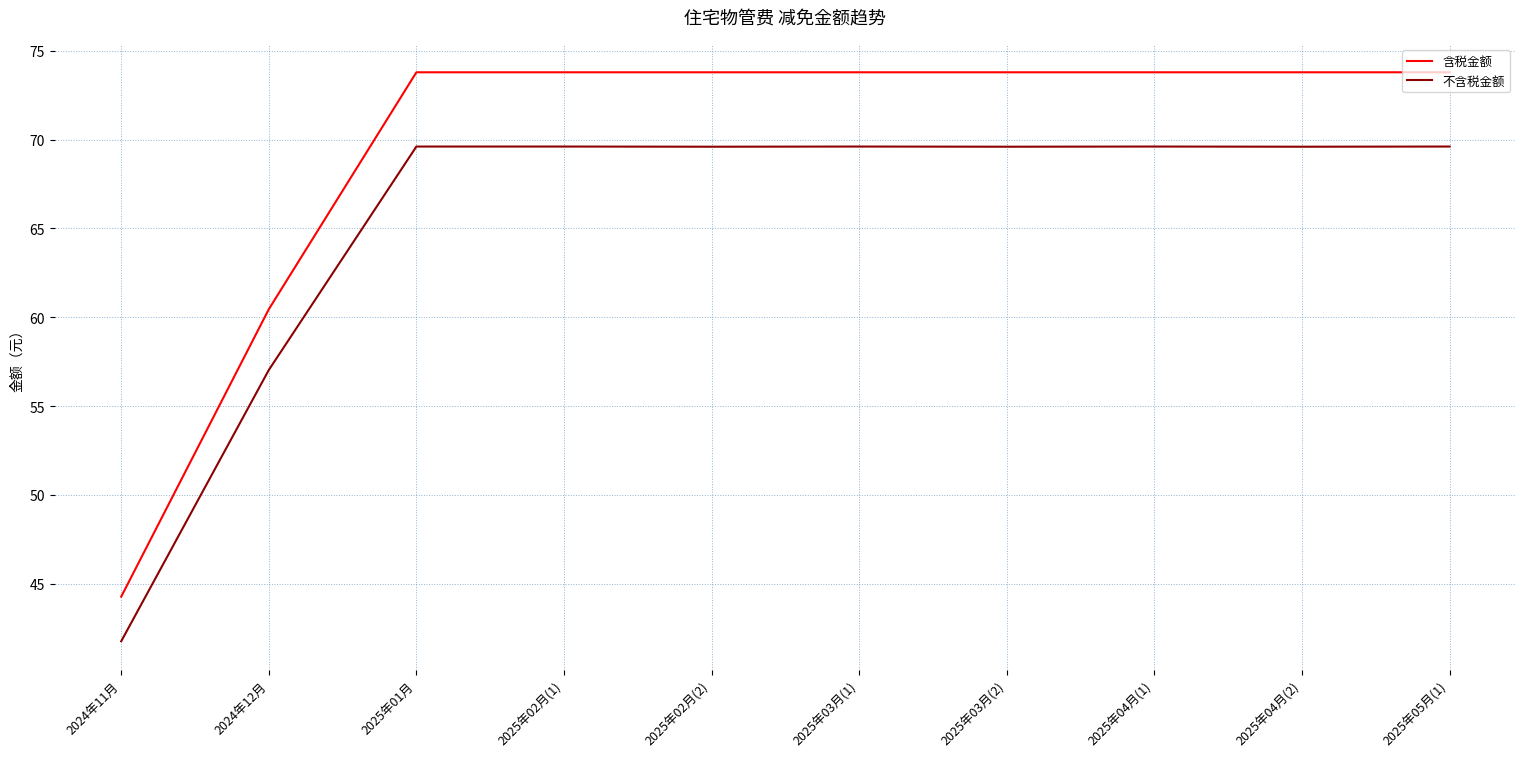

Which series has the widest spread of values?

含税金额